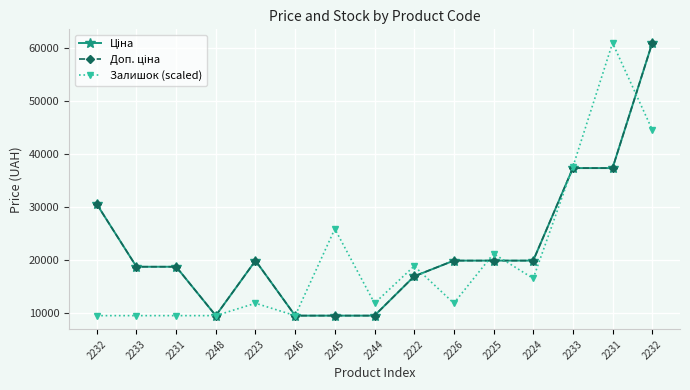

Read the Ціна value at 2248.

9416.9